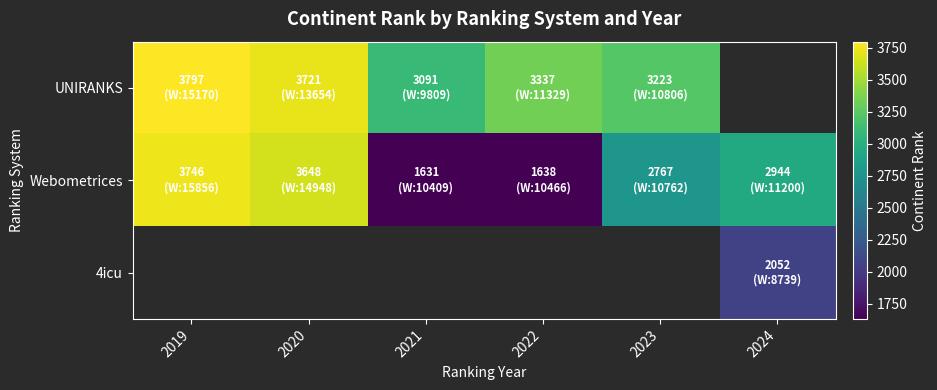

Between 2020 and 2022, which is larger?

2020